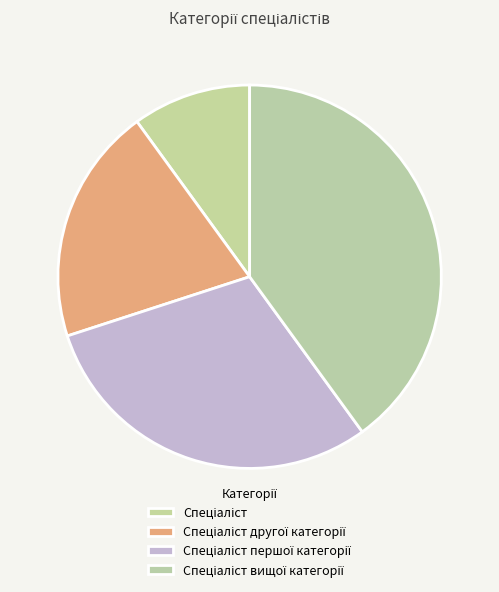

Rank the categories by value from lowest to highest.

Спеціаліст, Спеціаліст другої категорії, Спеціаліст першої категорії, Спеціаліст вищої категорії